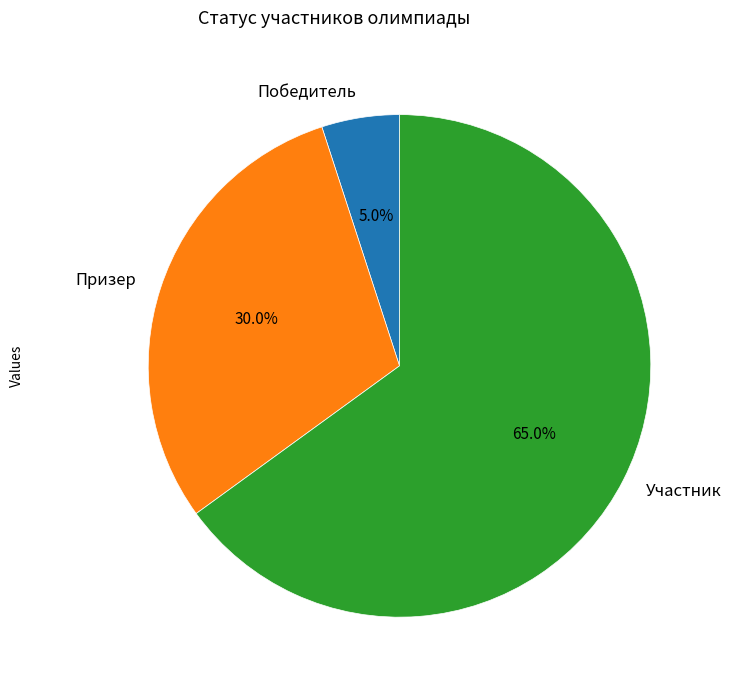

Rank the categories by value from highest to lowest.

Участник, Призер, Победитель